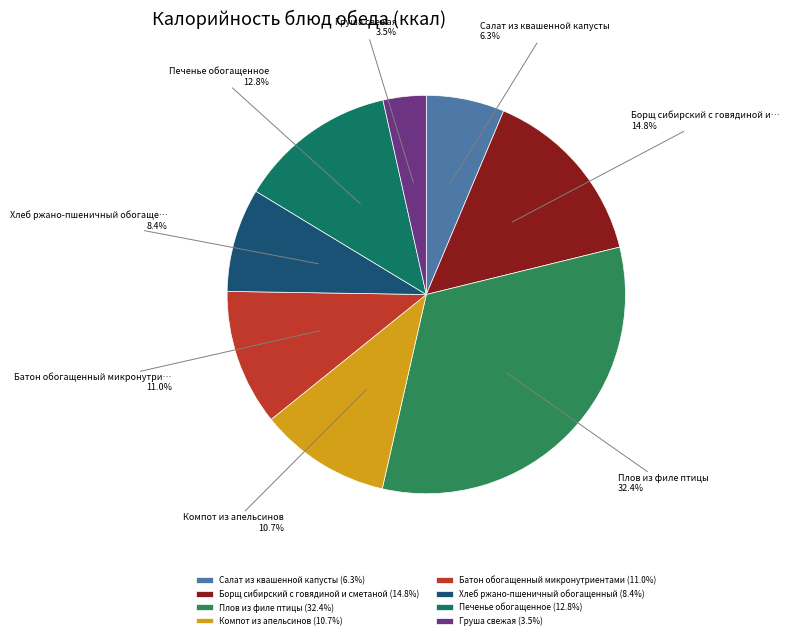

To the nearest percent, what portion does Хлеб ржано-пшеничный обогащенный represent?

8%